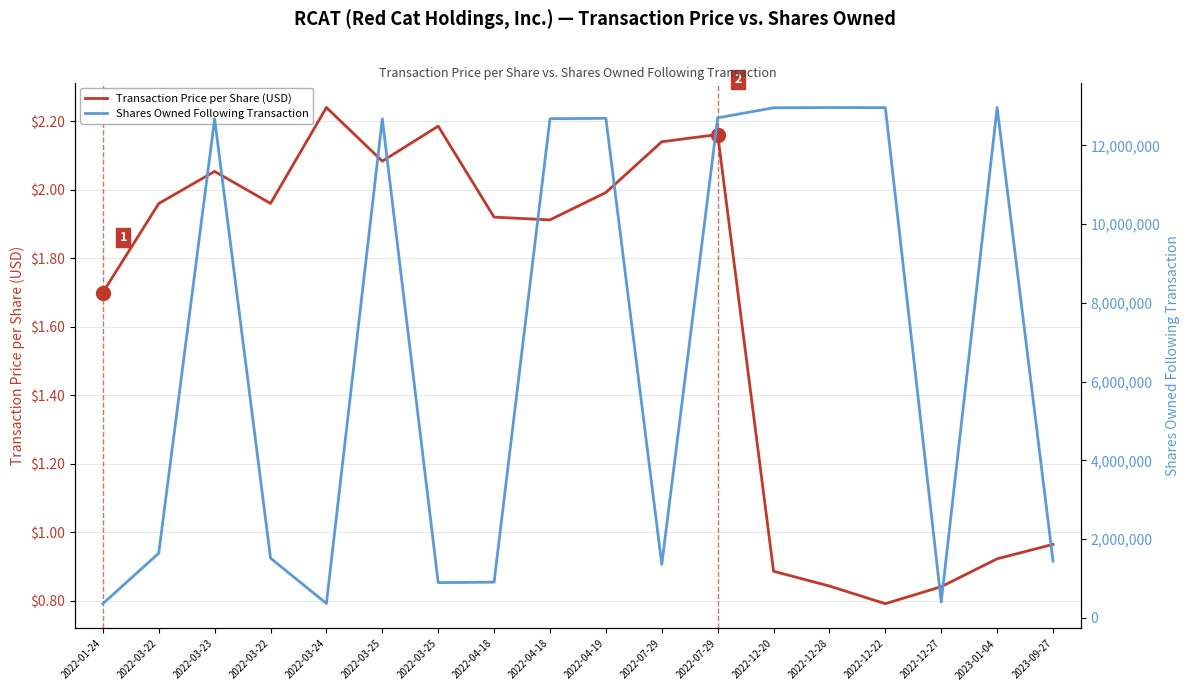

Reading left to right, transcribe all the data shown in this chart.

Transaction Price per Share (USD): 1.7	2.0	2.1	2.0	2.2	2.1	2.2	1.9	1.9	2.0	2.1	2.2	0.9	0.8	0.8	0.8	0.9	1.0
Shares Owned Following Transaction: 362535.0	1643255.0	12672968.0	1518937.0	367805.0	12674468.0	896915.0	909915.0	12676968.0	12687468.0	1359213.0	12699068.0	12954907.0	12960207.0	12958207.0	408064.0	12962007.0	1443945.0